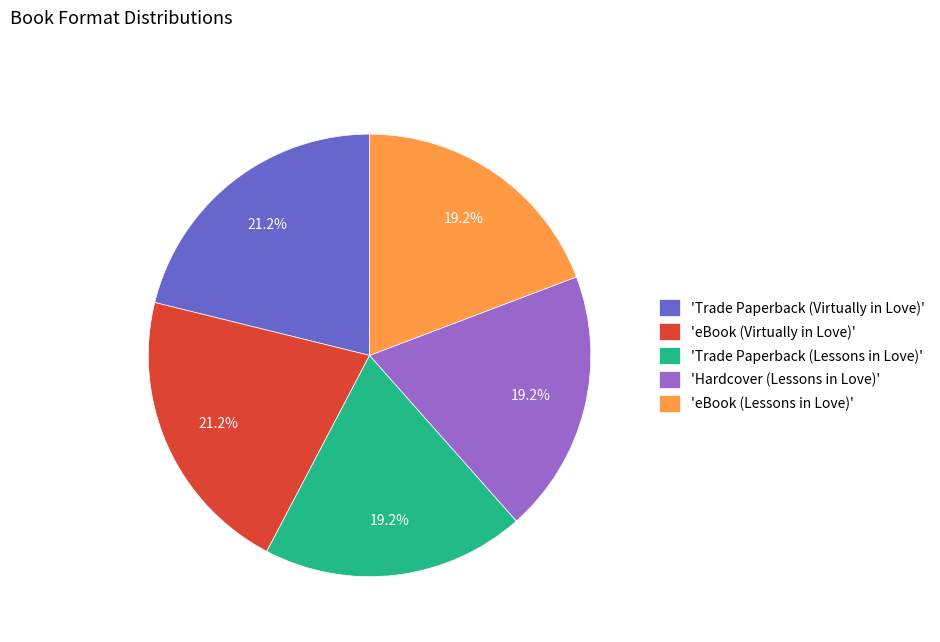

Is there any slice that represents more than half of the pie?

No